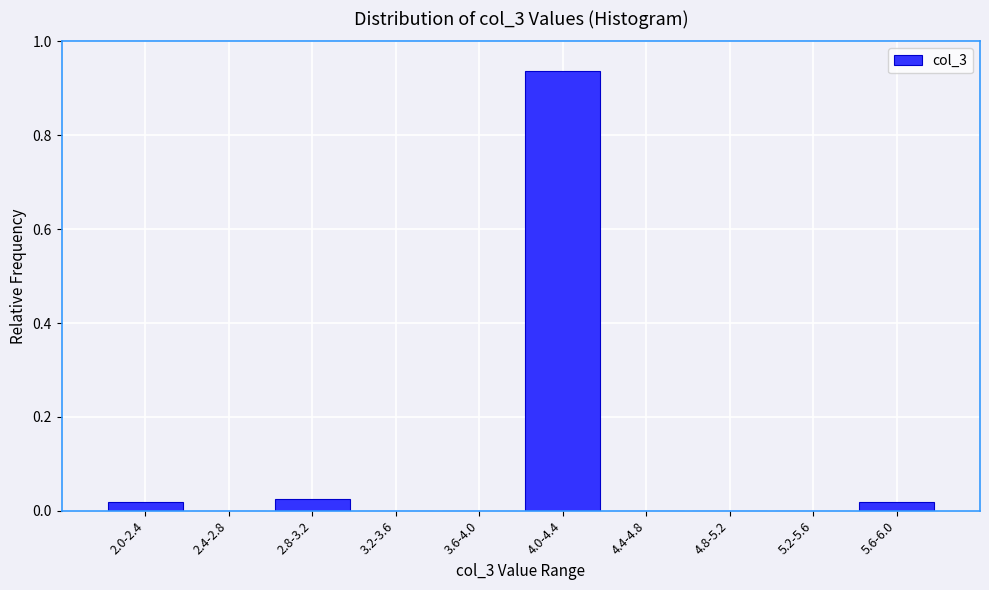

Which label corresponds to the largest value in the chart?

4.0-4.4